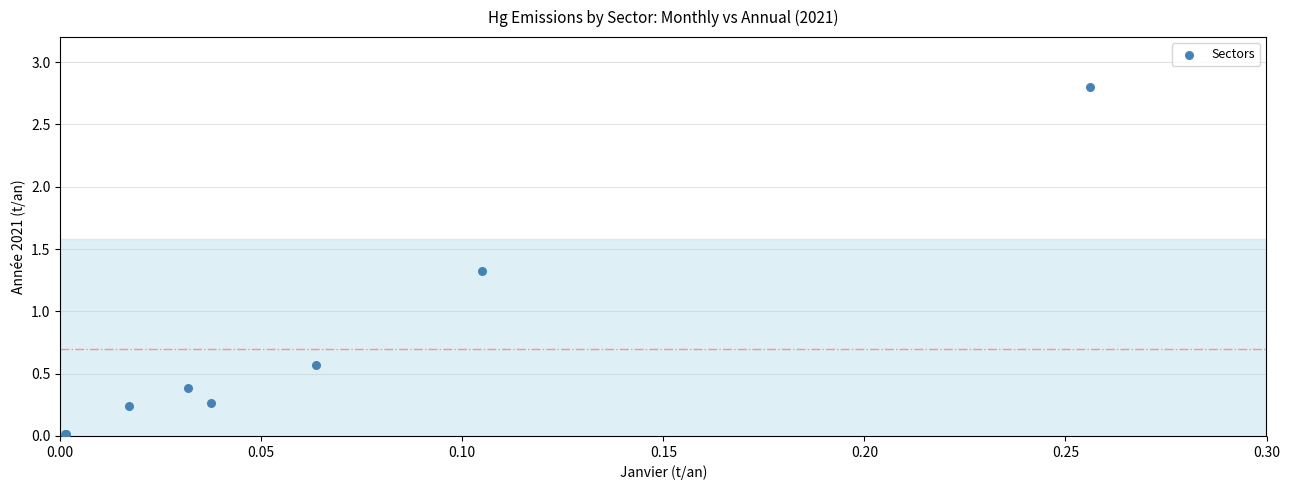

What Y value in the scatter plot is closest to 1?

1.3